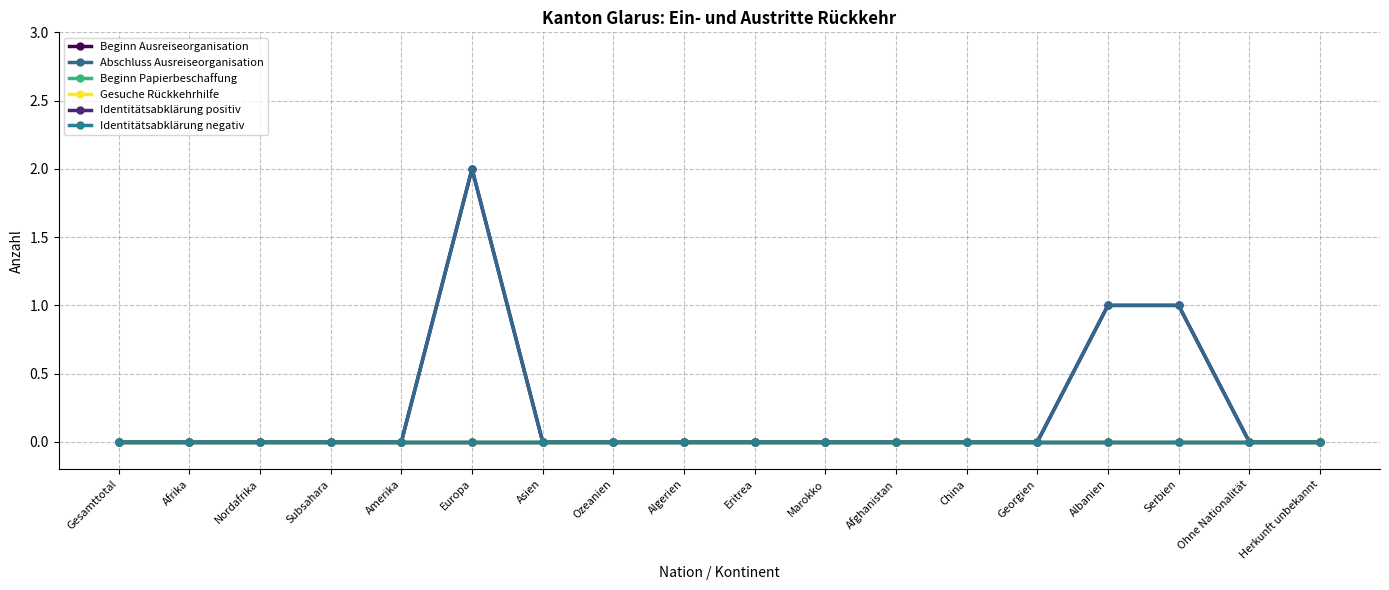

Is this an area chart (filled region under the line)?

No